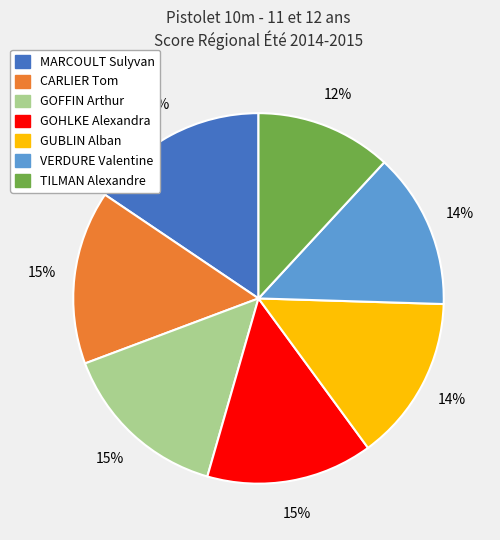

To the nearest percent, what is the average slice percentage?

14%